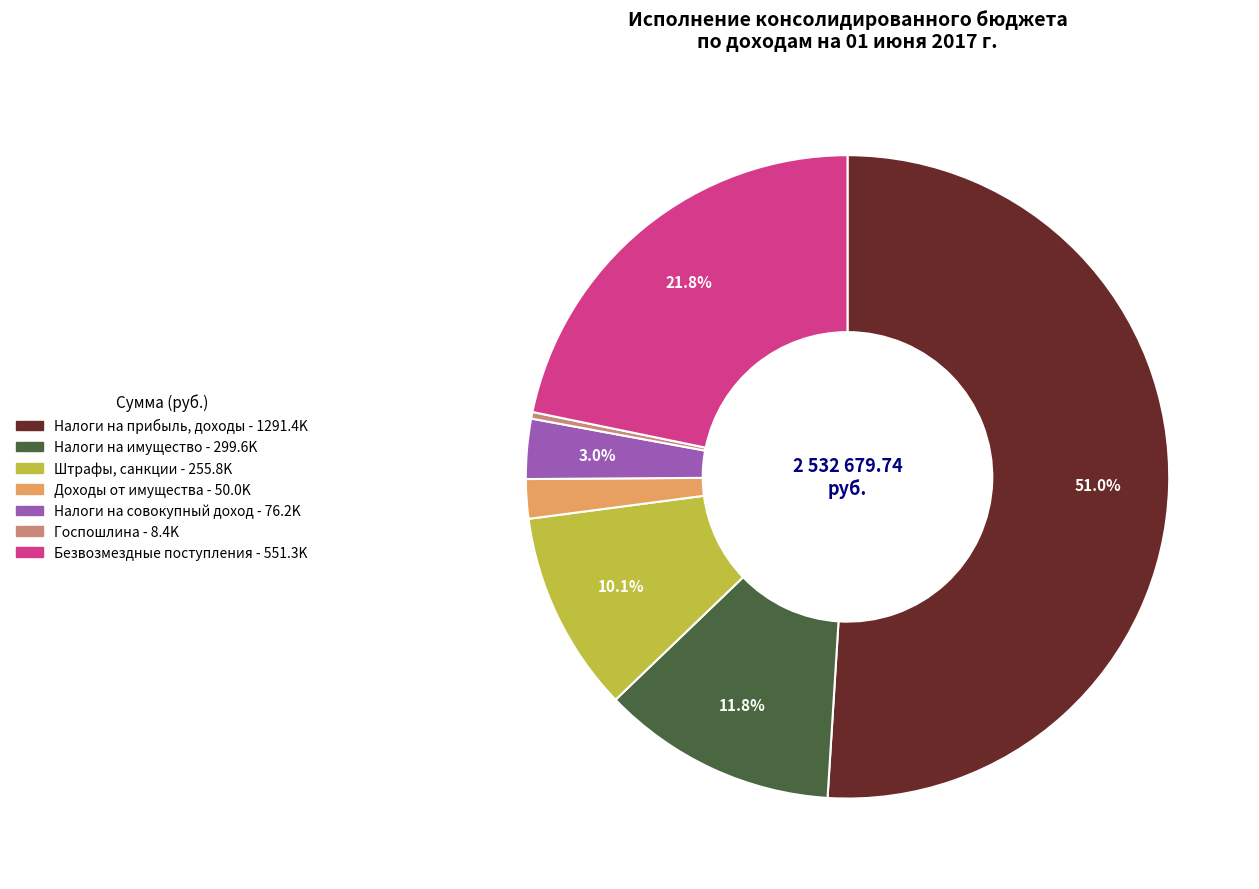

Is there a majority slice in this chart?

Yes